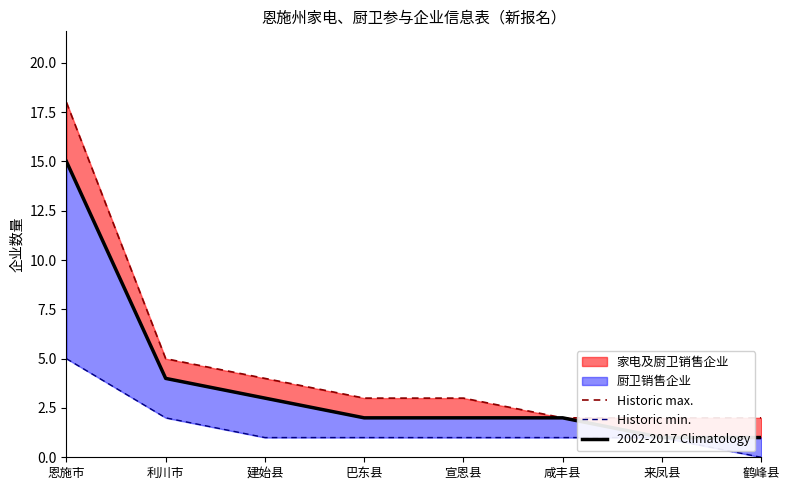

Is it true that Historic max. equals 2 at 来凤县?

True